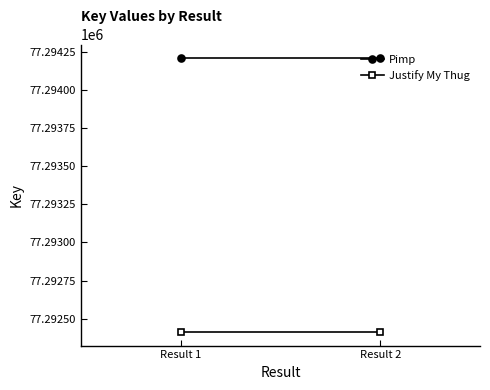

What is the spread (max minus min) of values at Result 2?

1796